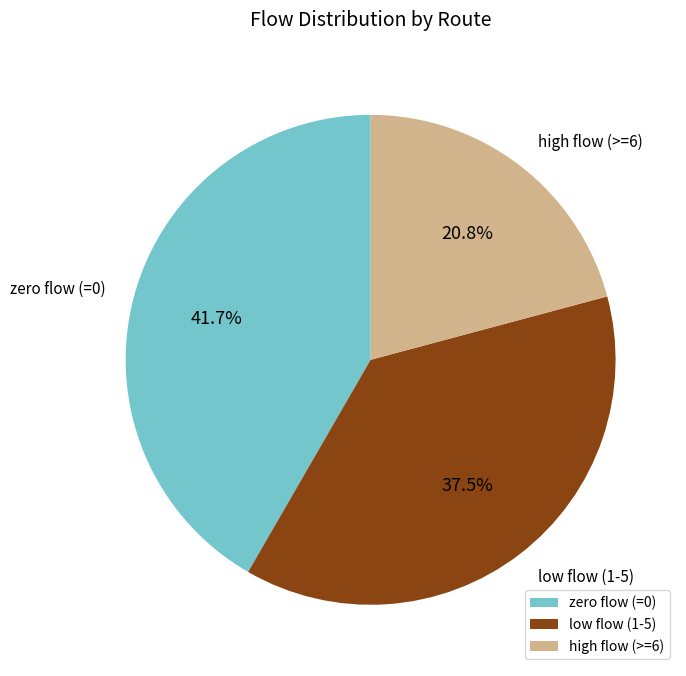

Is high flow (>=6) the majority of the pie?

No